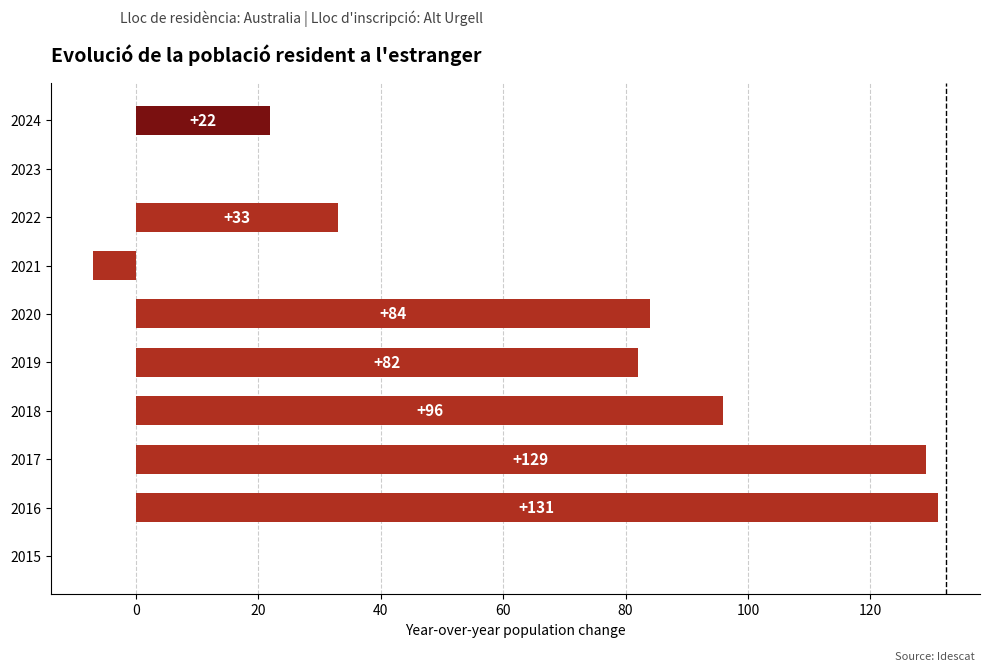

What is the change in value from 2018 to 2017?

+33